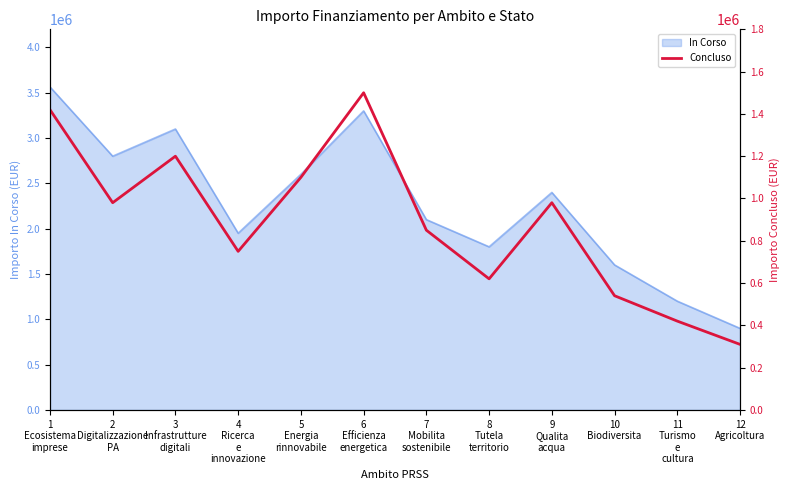

What is the value of the 4th point from the left?

750000